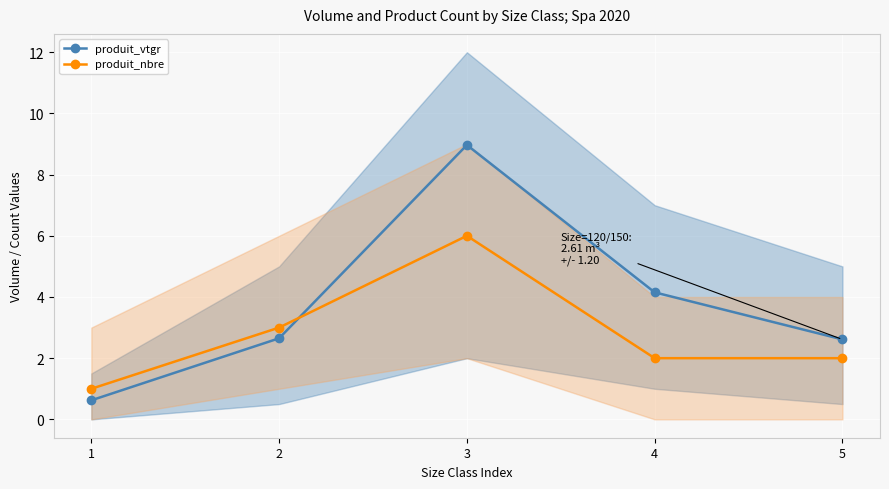

Which label corresponds to the largest value in the chart?

3